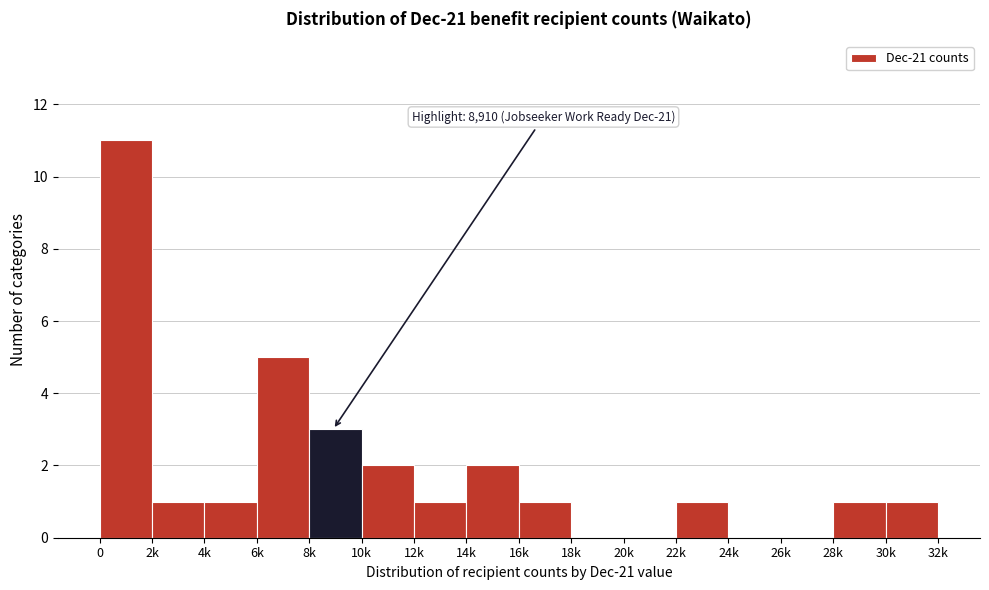

Reading left to right, what are all the values shown in this chart?

0=11	2k=1	4k=1	6k=5	8k=3	10k=2	12k=1	14k=2	16k=1	18k=0	20k=0	22k=1	24k=0	26k=0	28k=1	30k=1